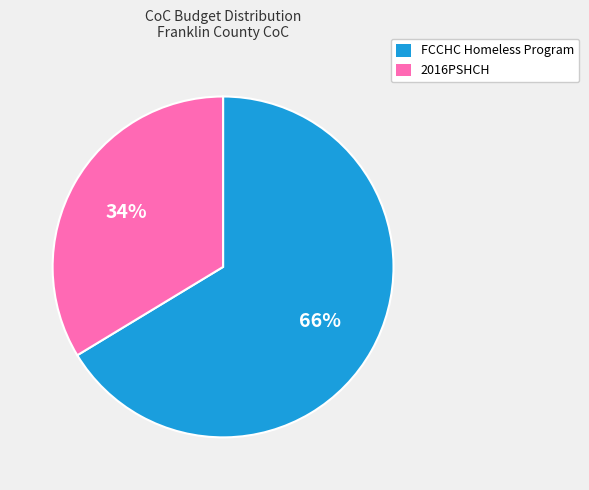

To the nearest percent, what is the average slice percentage?

50%